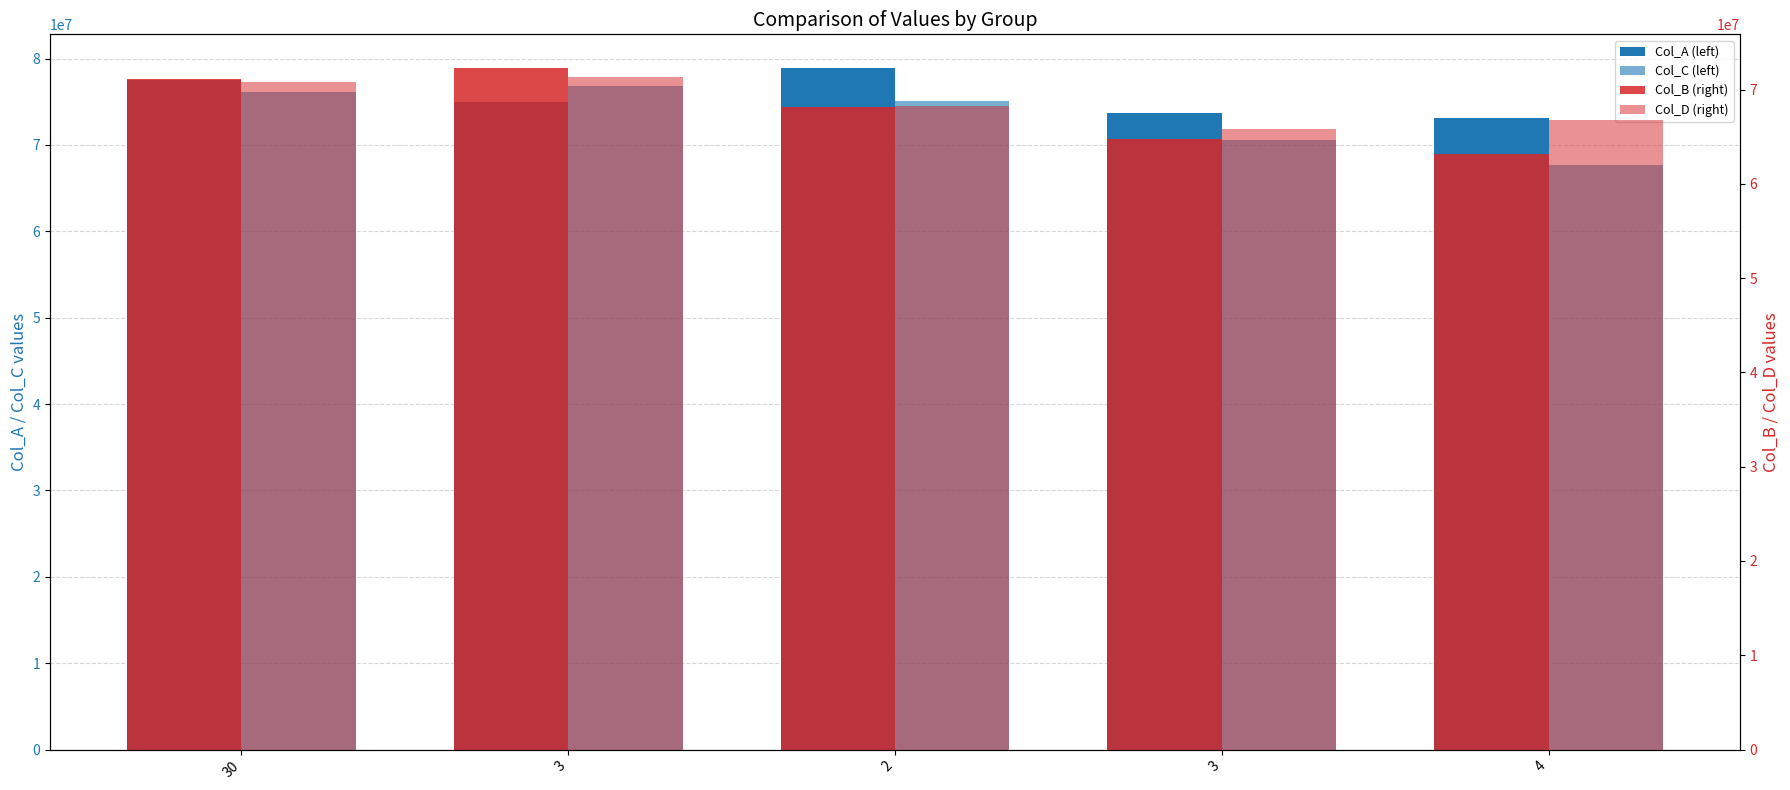

At which category is the sum across all series the highest?

30